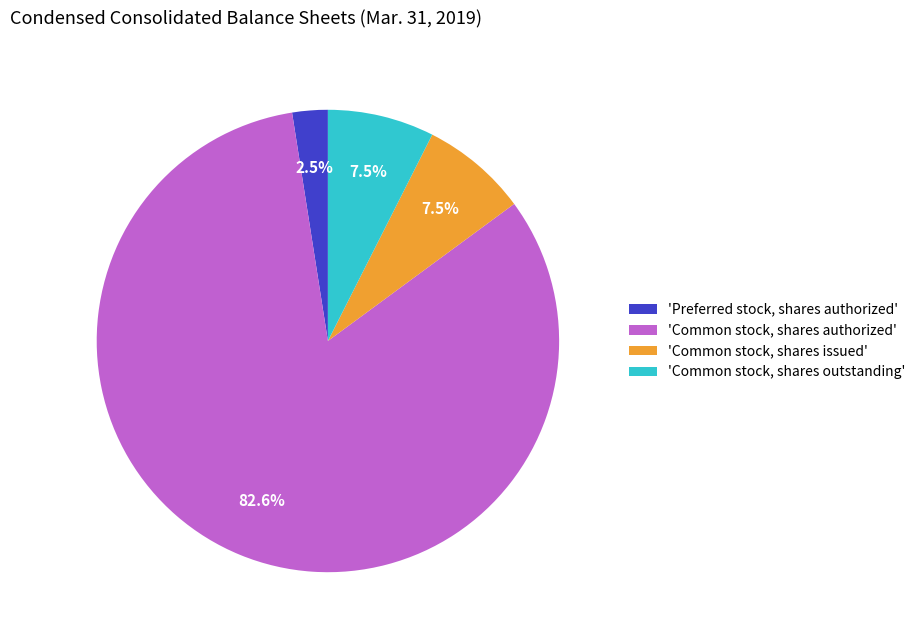

Count the number of slices in the pie.

4